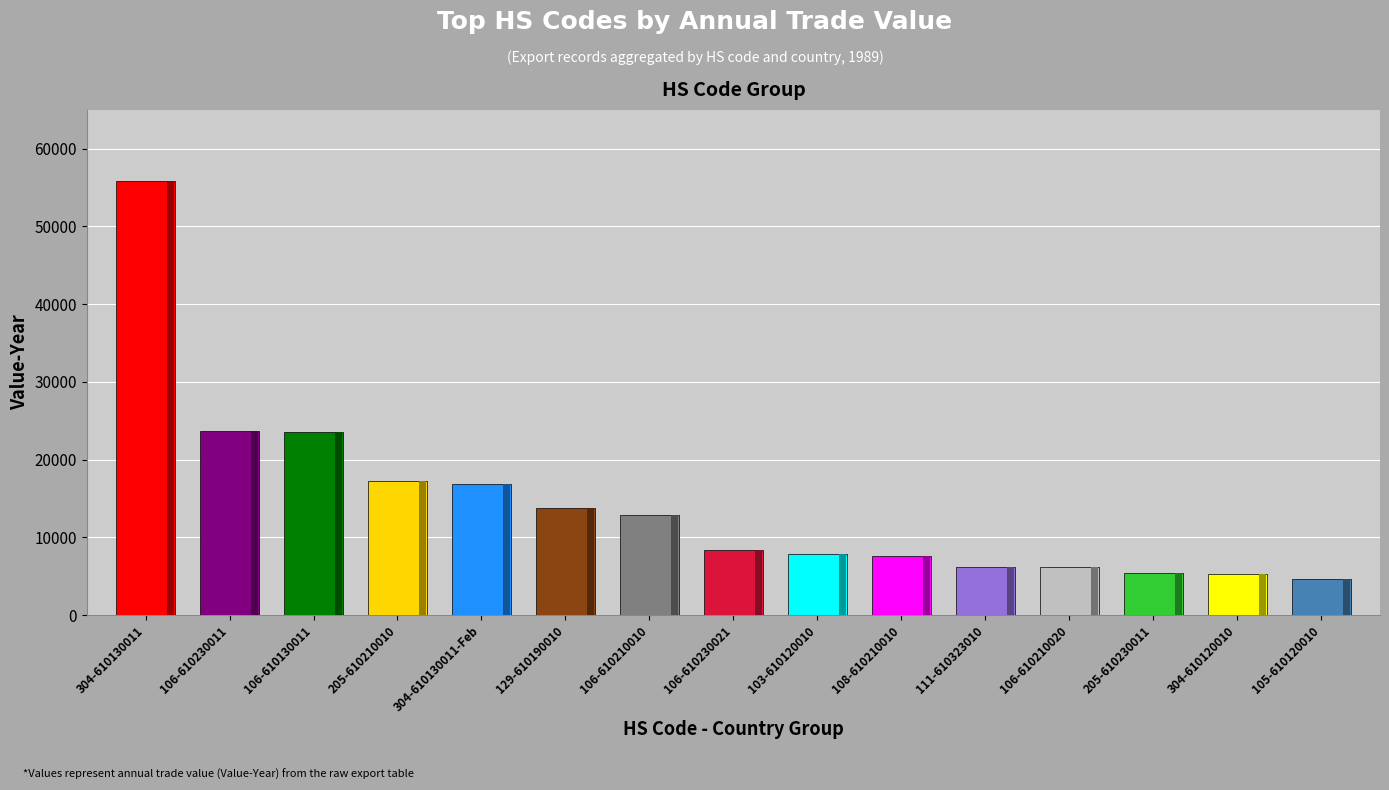

Rank the categories by value from highest to lowest.

304-610130011, 106-610230011, 106-610130011, 205-610210010, 304-610130011-Feb, 129-610190010, 106-610210010, 106-610230021, 103-610120010, 108-610210010, 111-610323010, 106-610210020, 205-610230011, 304-610120010, 105-610120010